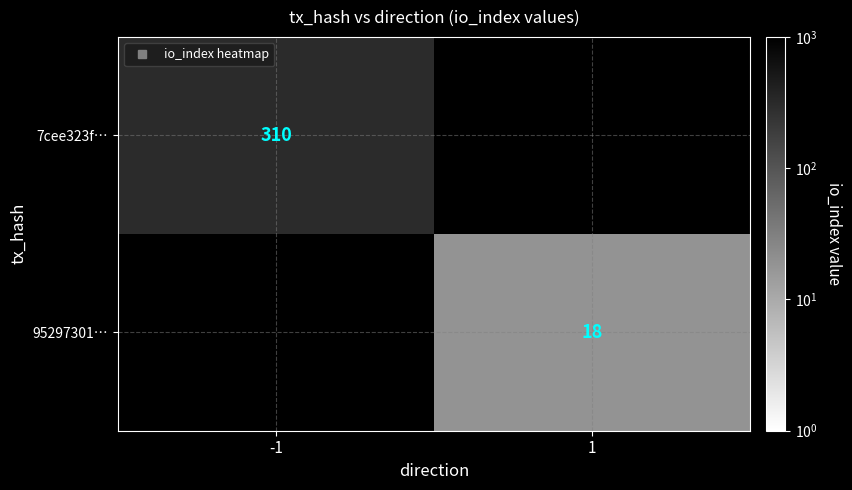

Which category has the lowest value in the 7cee323f… series?

-1